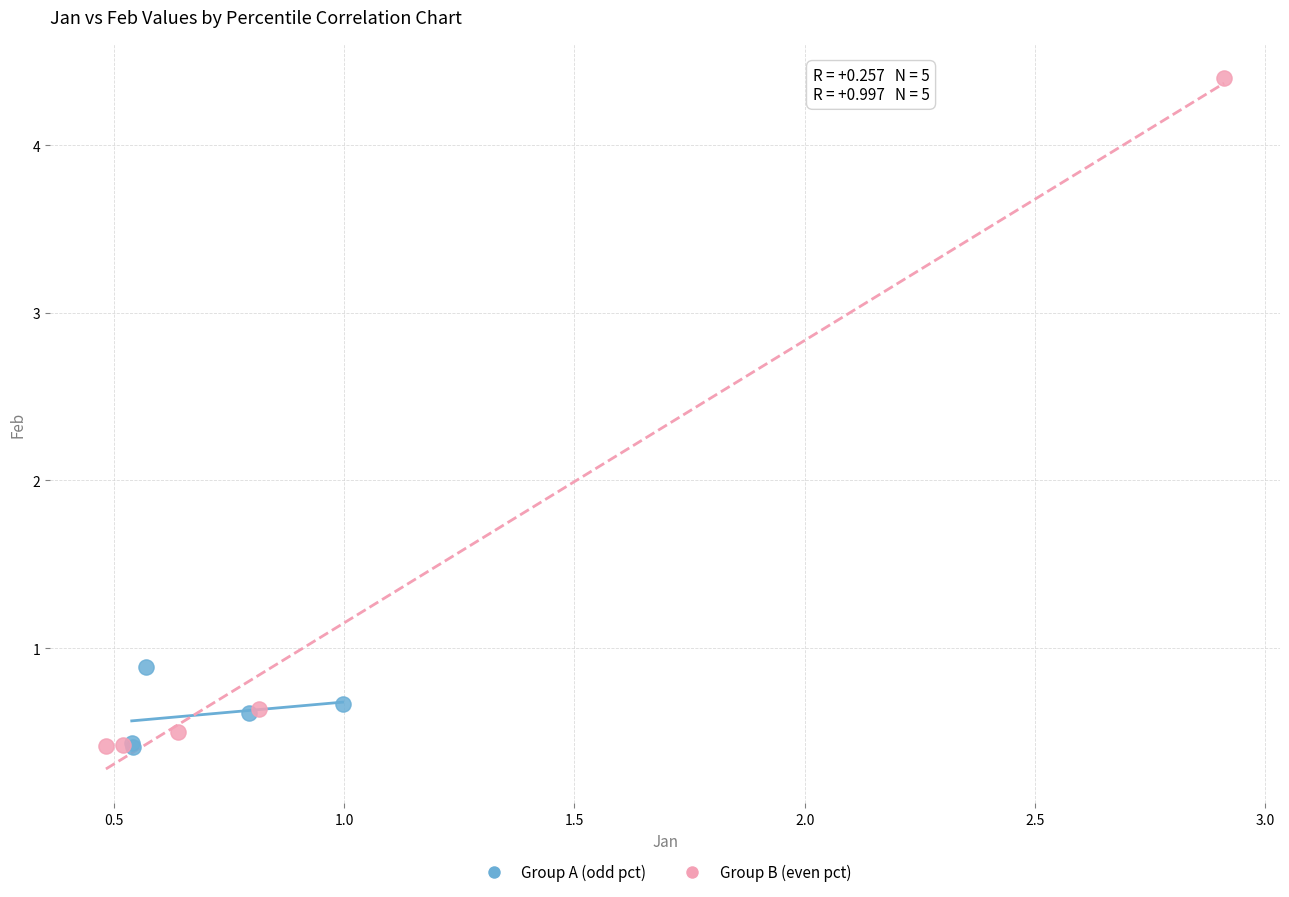

Which series has the largest Y range (max minus min)?

Group B (even pct)